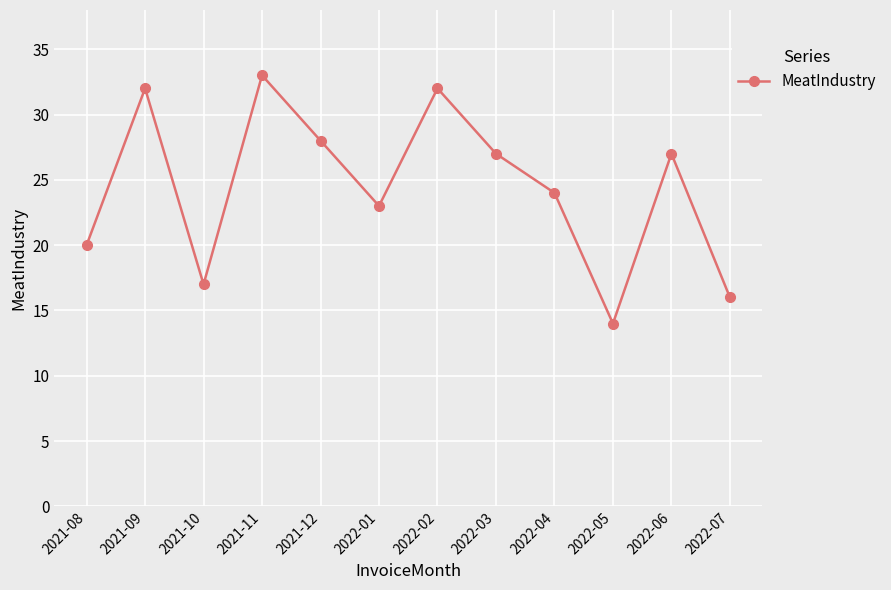

Reading left to right, list all the values displayed in this chart.

20	32	17	33	28	23	32	27	24	14	27	16